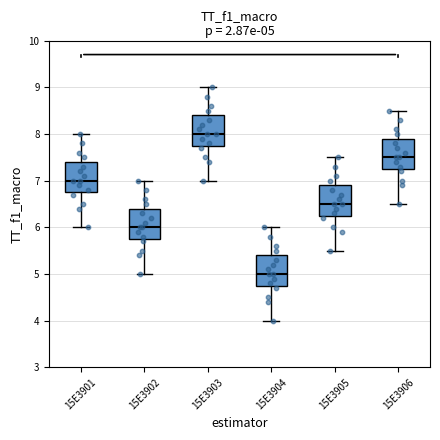

Which box's median line is the lowest?

15E3904